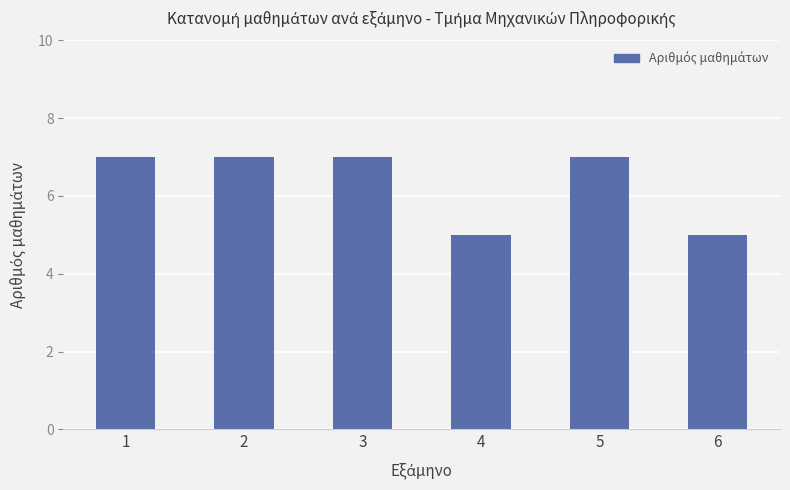

What is the ratio of the value at 6 to the value at 5?

0.7